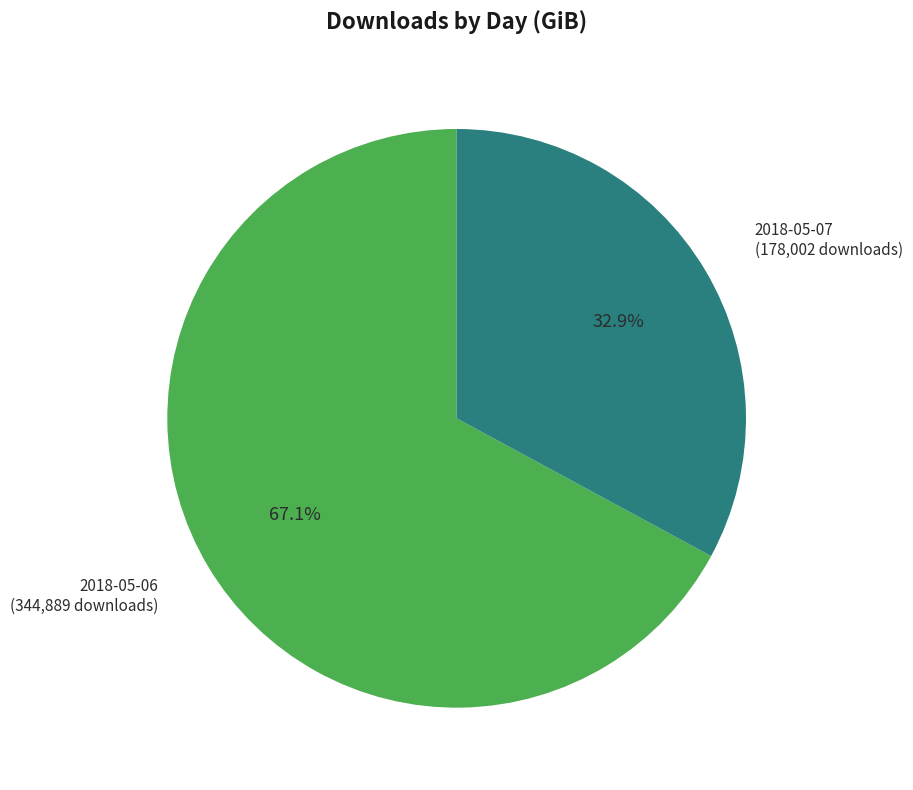

What is the smallest slice in the pie chart?

2018-05-07